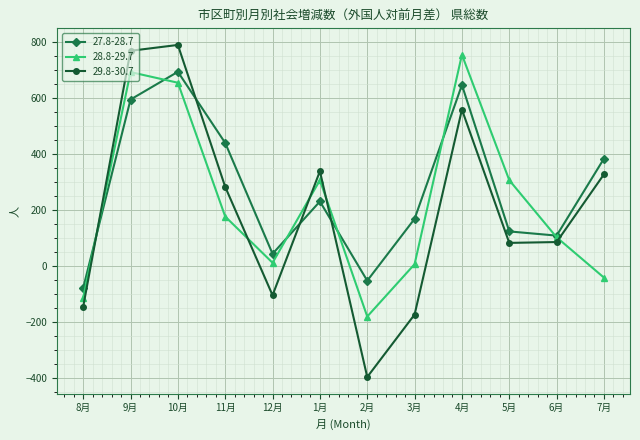

Between which two adjacent categories do 27.8-28.7 and 29.8-30.7 first intersect?

8月 and 9月